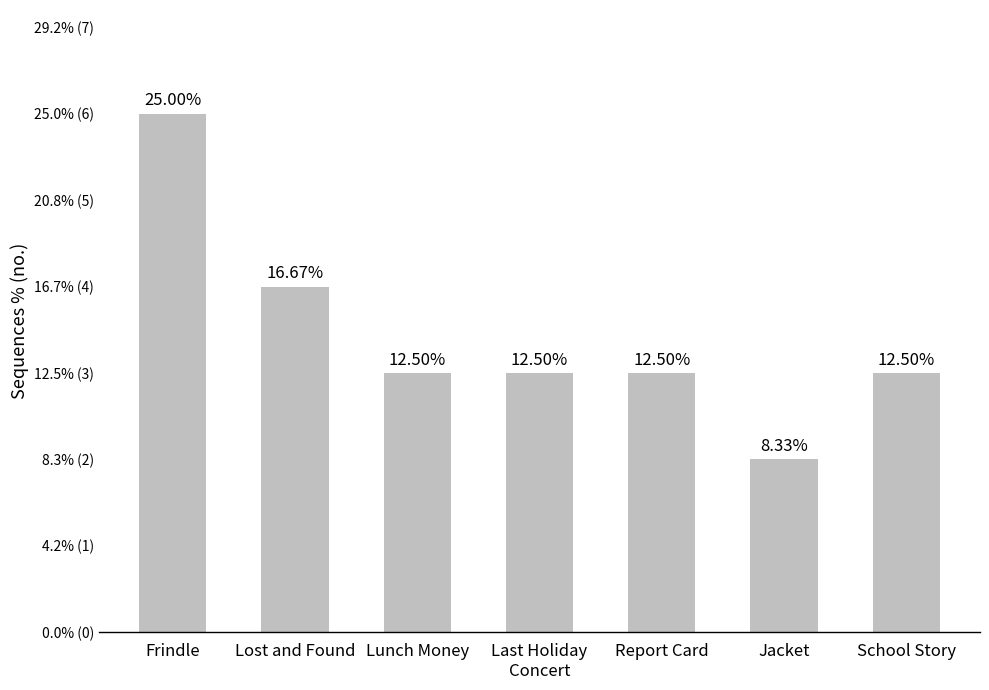

Are the bars horizontal?

No